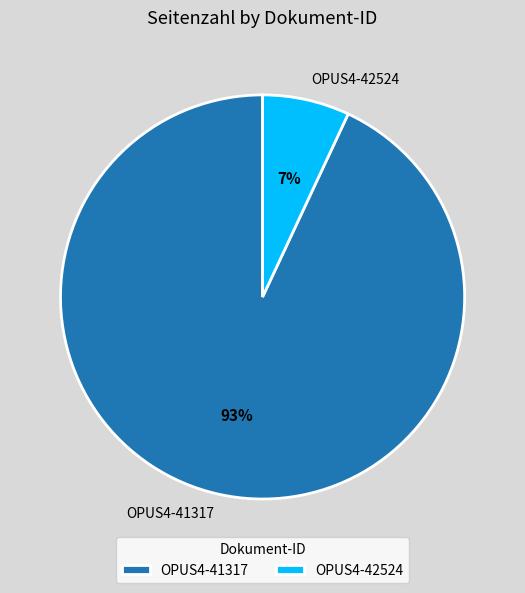

Rank the categories by value from lowest to highest.

OPUS4-42524, OPUS4-41317